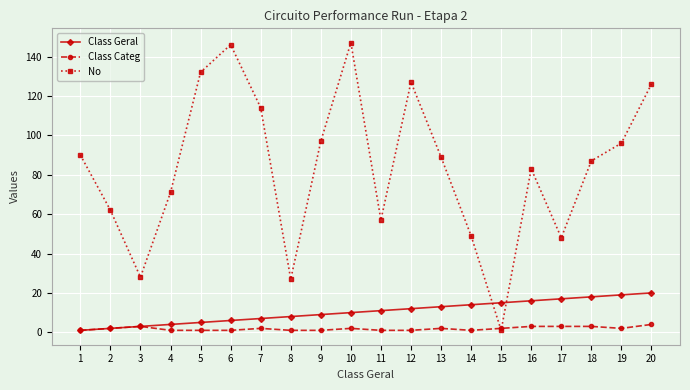

True or false: No has more than 0 points higher than both neighbors.

True